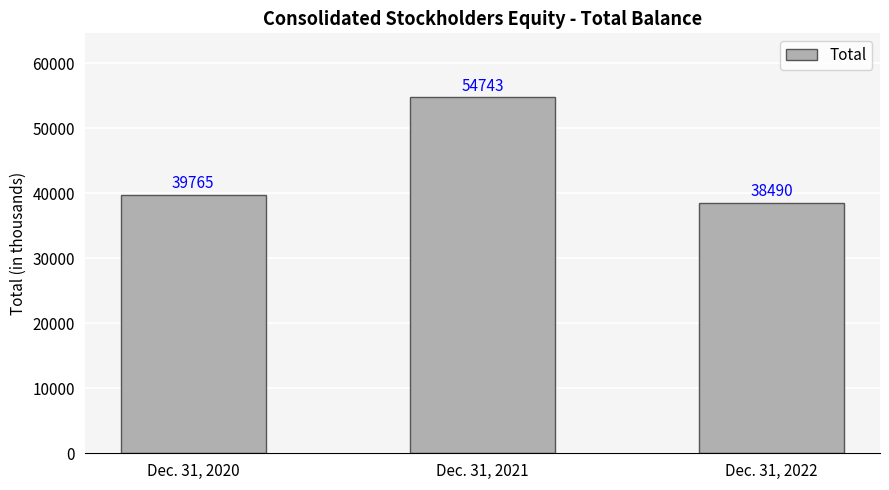

Reading left to right, what are all the values shown in this chart?

39765	54743	38490